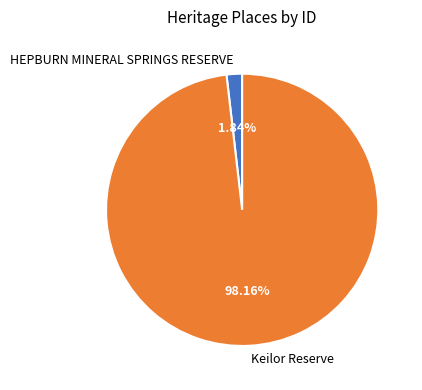

What is the majority slice?

Keilor Reserve